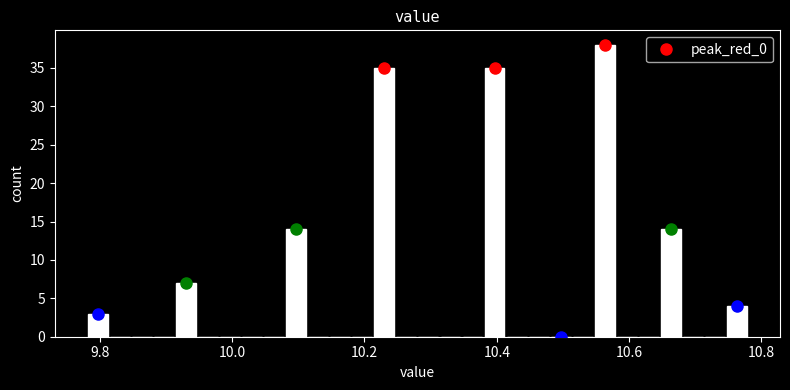

Read against the x-axis, roughly where is the centre of the tallest bar?

10.56